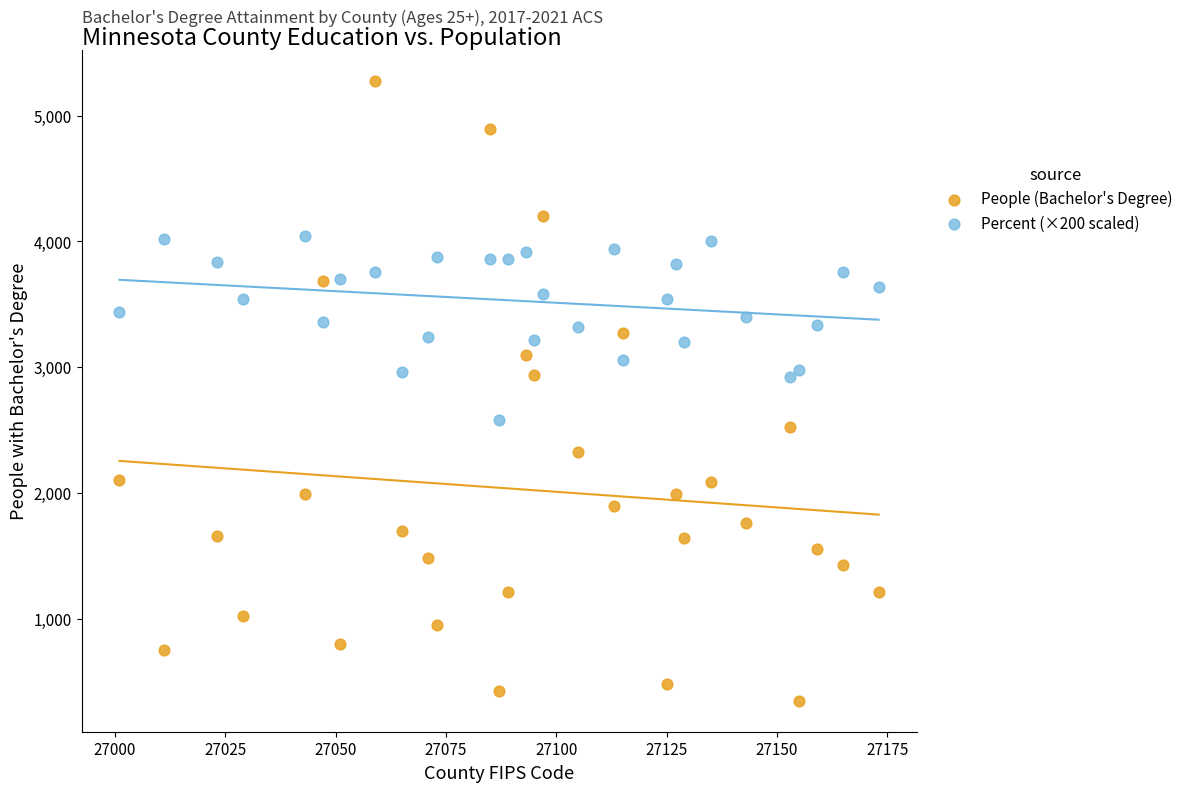

Which series reaches the maximum Y coordinate?

People (Bachelor's Degree)